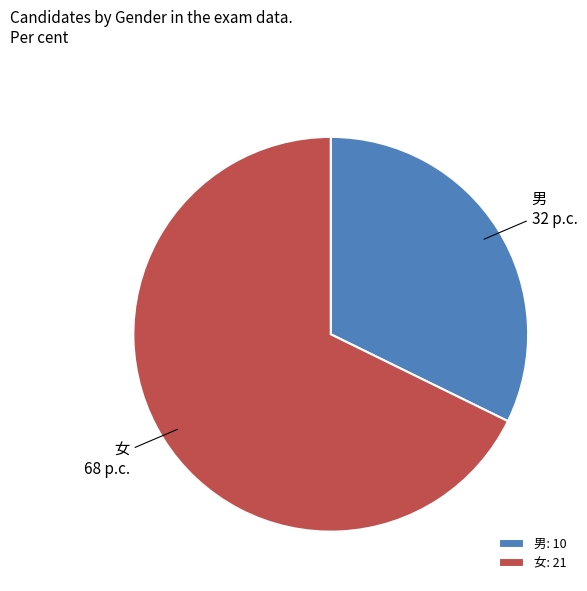

Is it true that 男 is 32% of the pie?

True